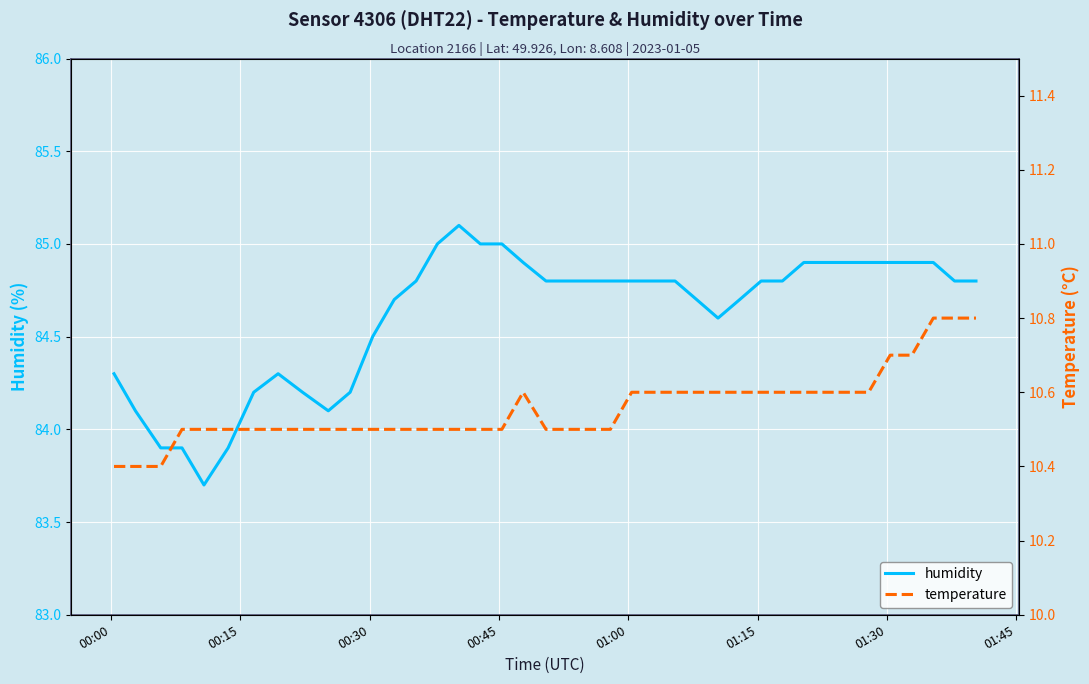

What is the maximum value for humidity?

85.1